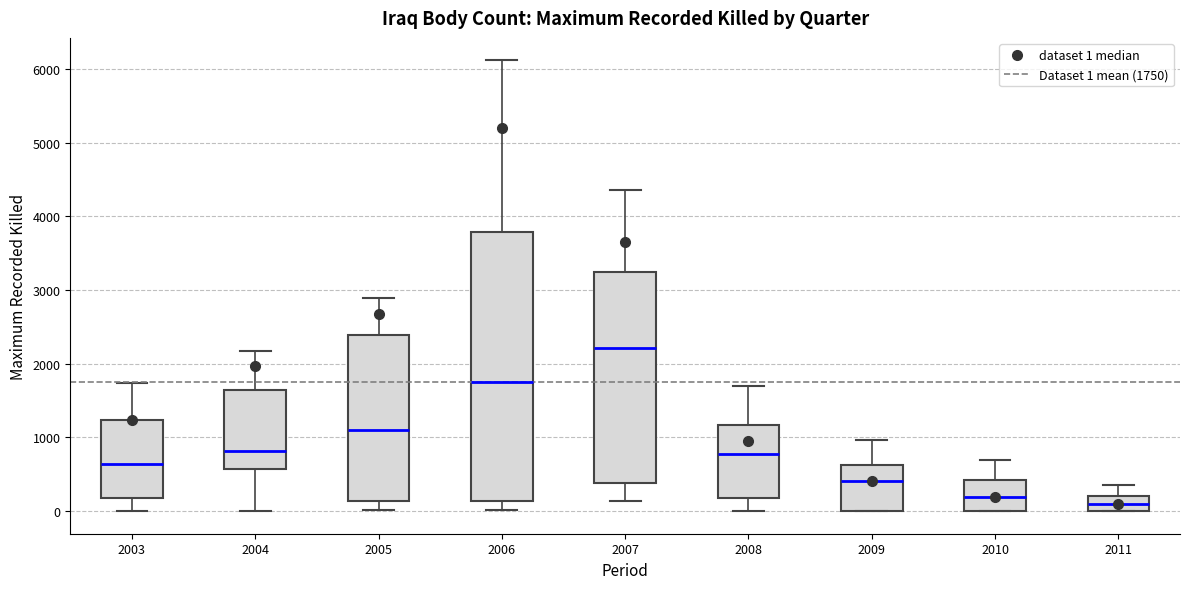

Reading left to right, read every box against the y-axis: the position of its median line, the range the box covers, and the ends of its whiskers. The values are not printed on the chart, so give them approximately, as read against the axis.

2003: median 600, box 200 to 1200, whiskers 0 to 1700
2004: median 800, box 600 to 1700, whiskers 0 to 2200
2005: median 1100, box 100 to 2400, whiskers 0 to 2900
2006: median 1800, box 100 to 3800, whiskers 0 to 6100
2007: median 2200, box 400 to 3200, whiskers 100 to 4400
2008: median 800, box 200 to 1200, whiskers 0 to 1700
2009: median 400, box 0 to 600, whiskers 0 to 1000
2010: median 200, box 0 to 400, whiskers 0 to 700
2011: median 100, box 0 to 200, whiskers 0 to 400